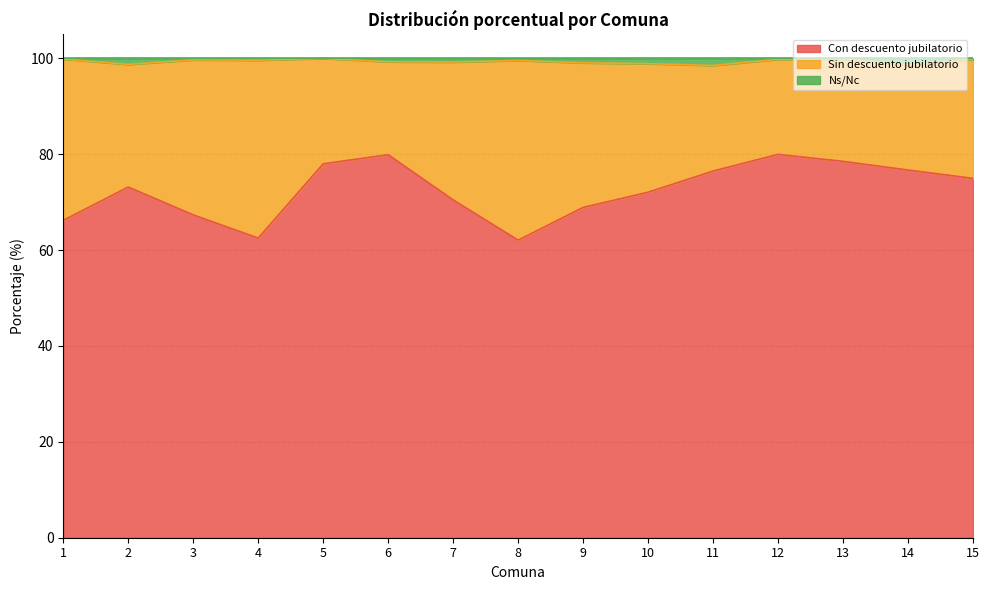

What is the difference between the highest and lowest values at 1?

33.6